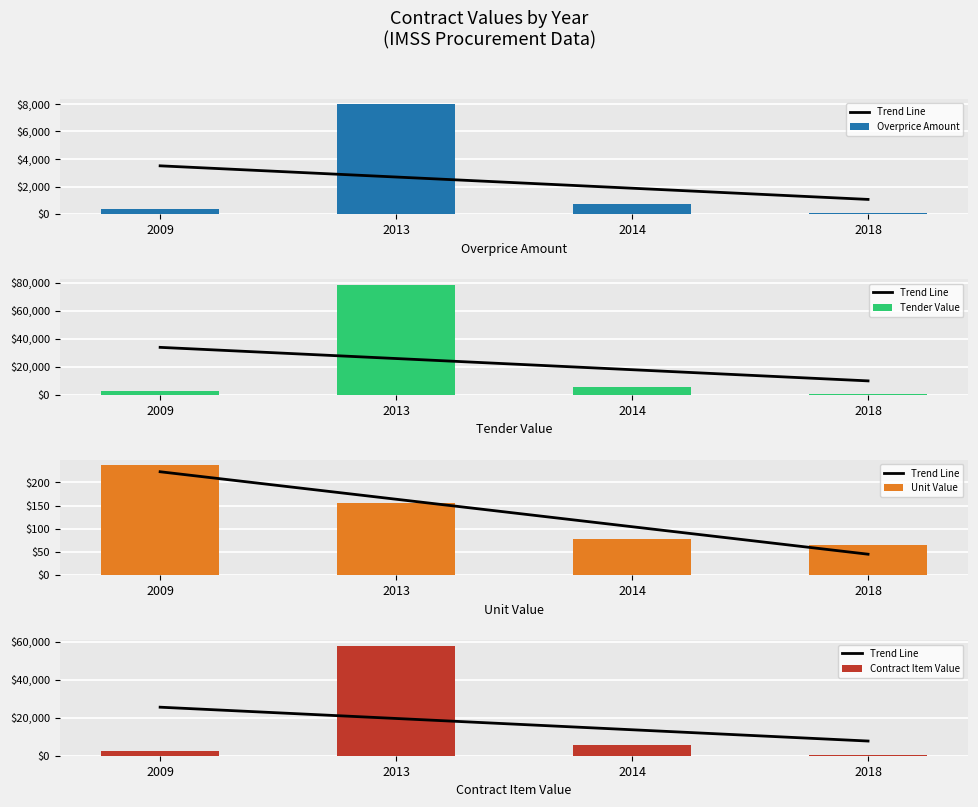

Reading left to right, extract all data points from this chart.

Trend Line: 2009=25510.0	2013=19579.6	2014=13649.2	2018=7718.8
Overprice Amount: 2009=356.3	2013=7983.1	2014=743.3	2018=63.4
Tender Value: 2009=2731.4	2013=78583.0	2014=5389.1	2018=535.6
Unit Value: 2009=237.5	2013=155.9	2014=77.4	2018=66.0
Contract Item Value: 2009=2731.4	2013=57877.5	2014=5389.1	2018=459.6